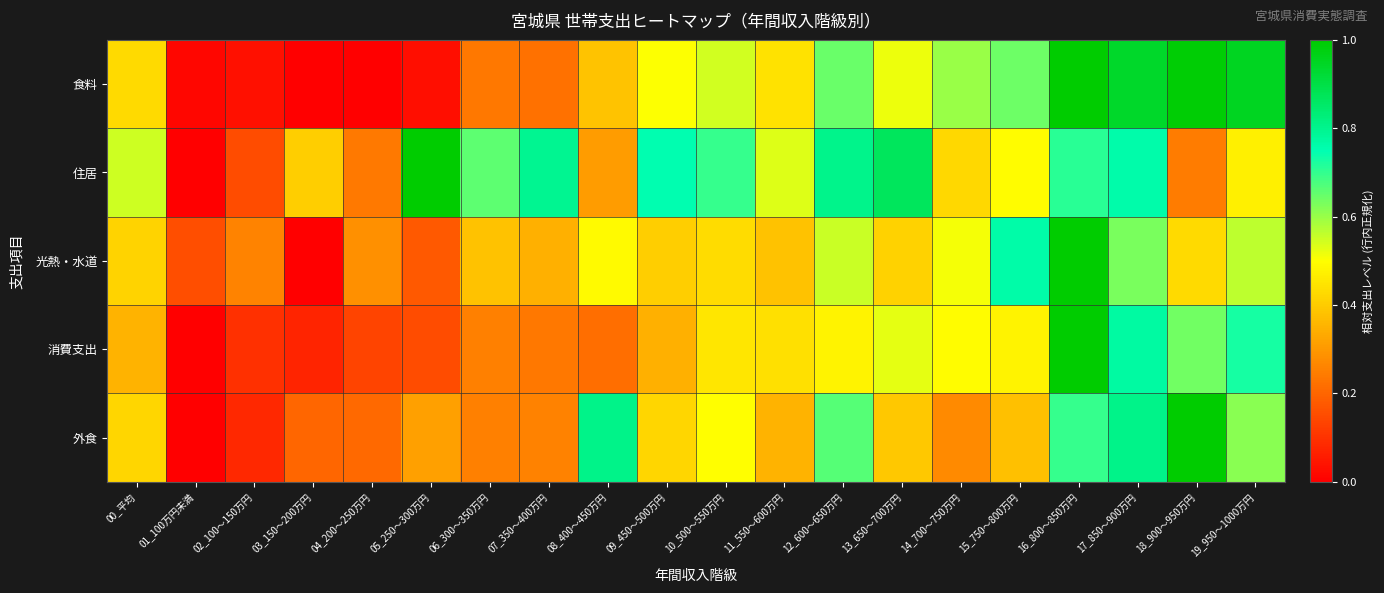

Reading left to right, extract all data points from this chart.

食料: 00_平均=0.4	01_100万円未満=0.0	02_100～150万円=0.0	03_150～200万円=0.0	04_200～250万円=0.0	05_250～300万円=0.0	06_300～350万円=0.2	07_350～400万円=0.2	08_400～450万円=0.4	09_450～500万円=0.5	10_500～550万円=0.5	11_550～600万円=0.4	12_600～650万円=0.6	13_650～700万円=0.5	14_700～750万円=0.6	15_750～800万円=0.6	16_800～850万円=1.0	17_850～900万円=0.9	18_900～950万円=1.0	19_950～1000万円=1.0
住居: 00_平均=0.6	01_100万円未満=0.0	02_100～150万円=0.2	03_150～200万円=0.4	04_200～250万円=0.2	05_250～300万円=1.0	06_300～350万円=0.7	07_350～400万円=0.8	08_400～450万円=0.3	09_450～500万円=0.8	10_500～550万円=0.7	11_550～600万円=0.5	12_600～650万円=0.8	13_650～700万円=0.9	14_700～750万円=0.4	15_750～800万円=0.5	16_800～850万円=0.7	17_850～900万円=0.8	18_900～950万円=0.2	19_950～1000万円=0.5
光熱・水道: 00_平均=0.4	01_100万円未満=0.2	02_100～150万円=0.3	03_150～200万円=0.0	04_200～250万円=0.3	05_250～300万円=0.2	06_300～350万円=0.4	07_350～400万円=0.3	08_400～450万円=0.5	09_450～500万円=0.4	10_500～550万円=0.4	11_550～600万円=0.4	12_600～650万円=0.6	13_650～700万円=0.4	14_700～750万円=0.5	15_750～800万円=0.8	16_800～850万円=1.0	17_850～900万円=0.6	18_900～950万円=0.4	19_950～1000万円=0.6
消費支出: 00_平均=0.4	01_100万円未満=0.0	02_100～150万円=0.1	03_150～200万円=0.1	04_200～250万円=0.1	05_250～300万円=0.1	06_300～350万円=0.3	07_350～400万円=0.2	08_400～450万円=0.2	09_450～500万円=0.3	10_500～550万円=0.5	11_550～600万円=0.4	12_600～650万円=0.5	13_650～700万円=0.5	14_700～750万円=0.5	15_750～800万円=0.5	16_800～850万円=1.0	17_850～900万円=0.8	18_900～950万円=0.6	19_950～1000万円=0.7
外食: 00_平均=0.4	01_100万円未満=0.0	02_100～150万円=0.1	03_150～200万円=0.2	04_200～250万円=0.2	05_250～300万円=0.3	06_300～350万円=0.3	07_350～400万円=0.3	08_400～450万円=0.8	09_450～500万円=0.4	10_500～550万円=0.5	11_550～600万円=0.4	12_600～650万円=0.7	13_650～700万円=0.4	14_700～750万円=0.3	15_750～800万円=0.4	16_800～850万円=0.7	17_850～900万円=0.8	18_900～950万円=1.0	19_950～1000万円=0.6